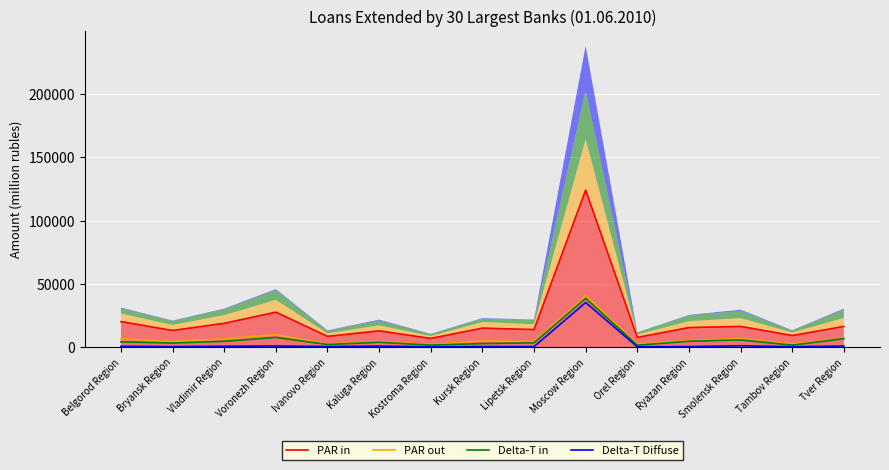

What is the label of the 3rd point from the left?

Vladimir Region